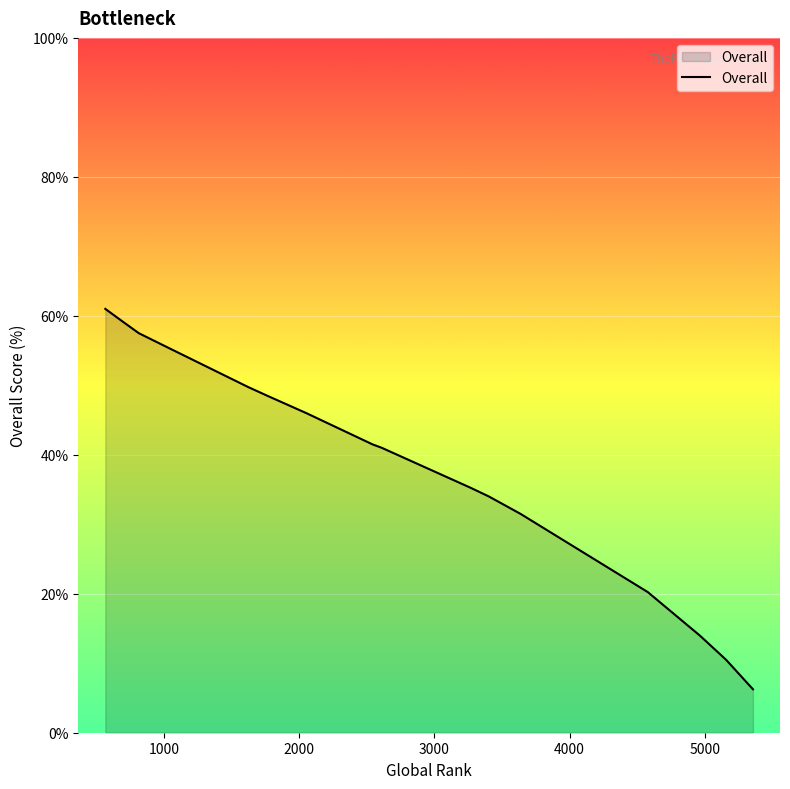

What is the greatest value displayed?

61.0